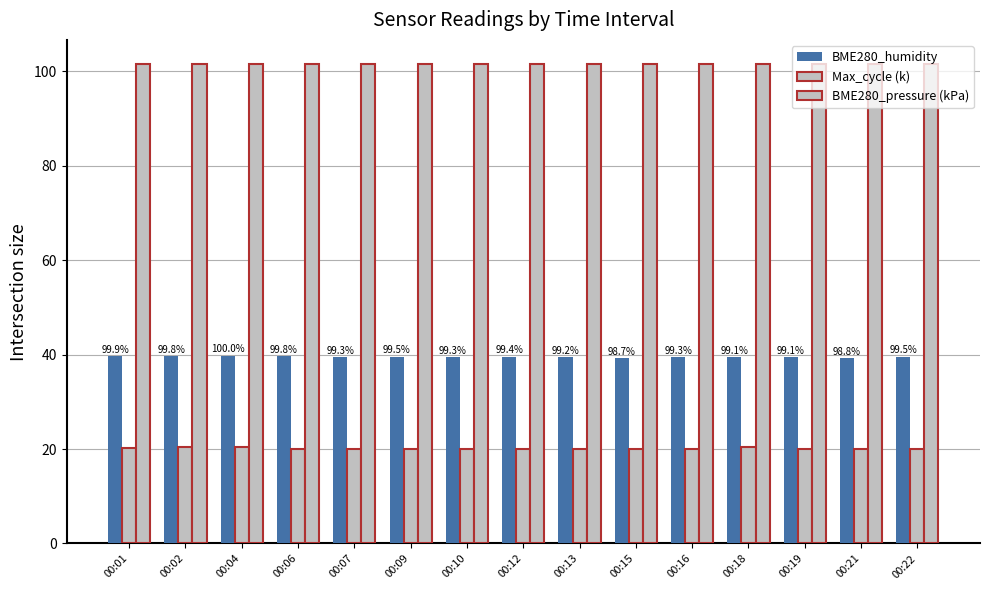

How many categories are shown in the chart?

15